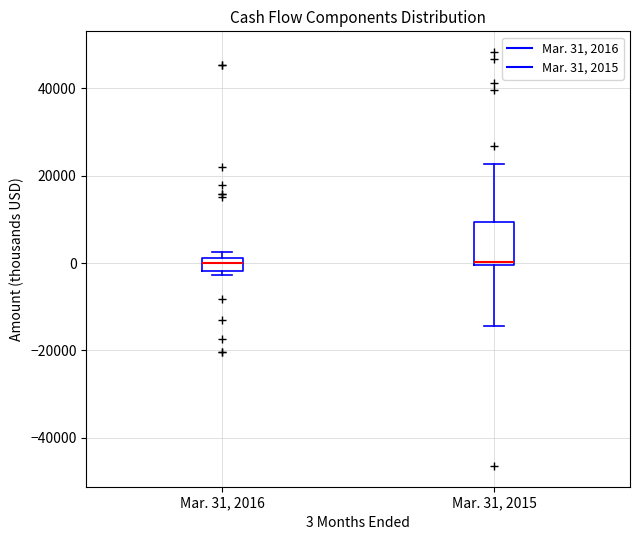

Reading left to right, read every box against the y-axis: the position of its median line, the range the box covers, and the ends of its whiskers. The values are not printed on the chart, so give them approximately, as read against the axis.

Mar. 31, 2016: median 0, box -2000 to 2000, whiskers -2000 (just below the box's lower edge) to 2000 (just above the box's upper edge)
Mar. 31, 2015: median 0 (just above the box's lower edge), box 0 to 10000, whiskers -14000 to 22000